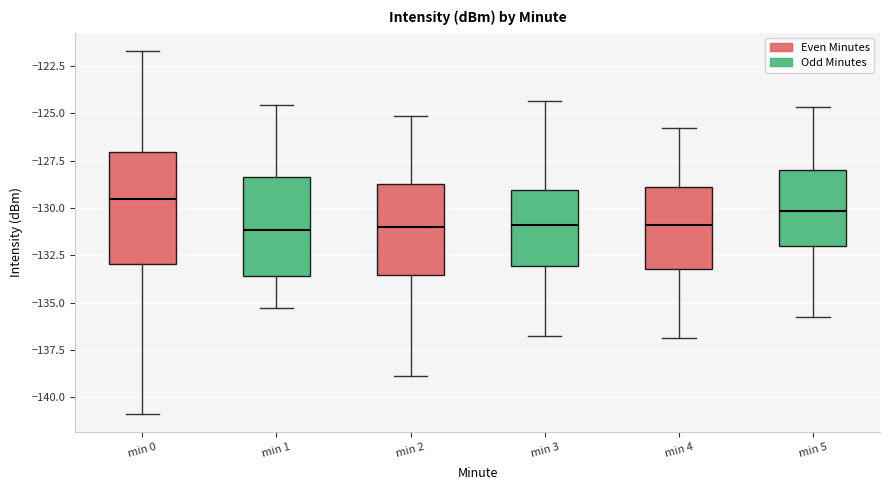

Where is the lower edge of the box for min 3 on the y-axis? The values are not printed on the chart, so give them approximately, as read against the axis.

-133.0